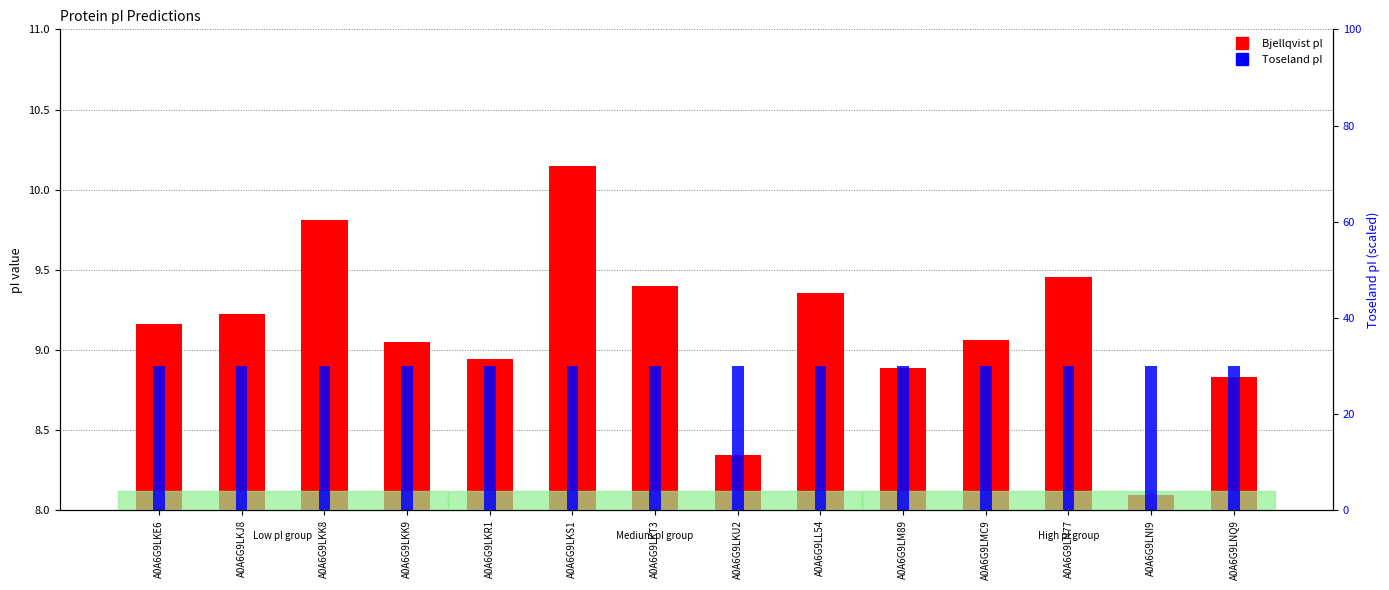

Between A0A6G9LKE6 and A0A6G9LKU2, which series saw the biggest shift?

Bjellqvist pI